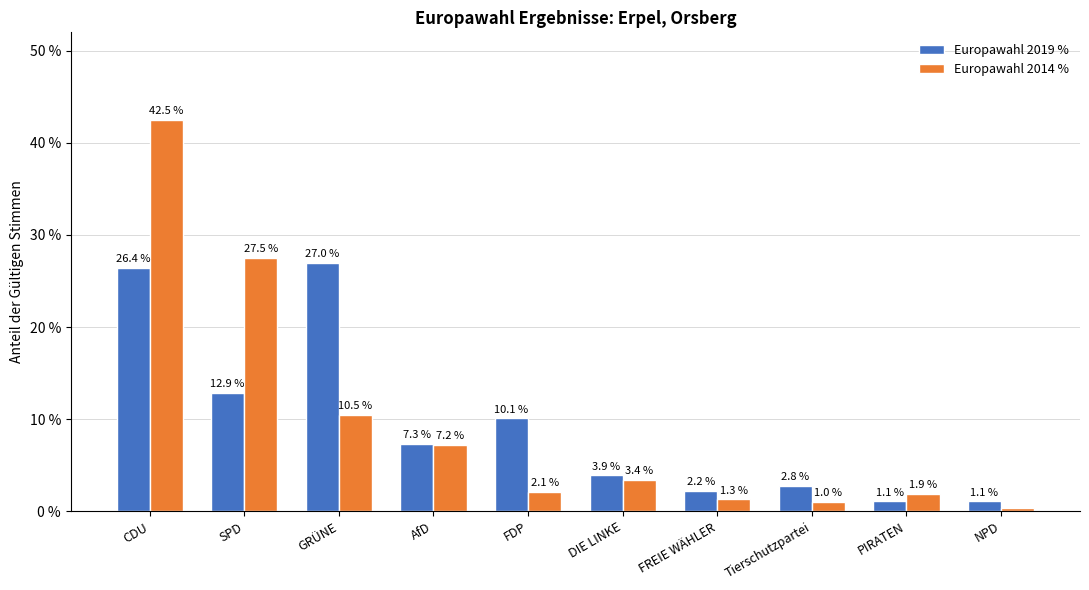

The value of Europawahl 2014 % at PIRATEN is 0.0. True or false?

False